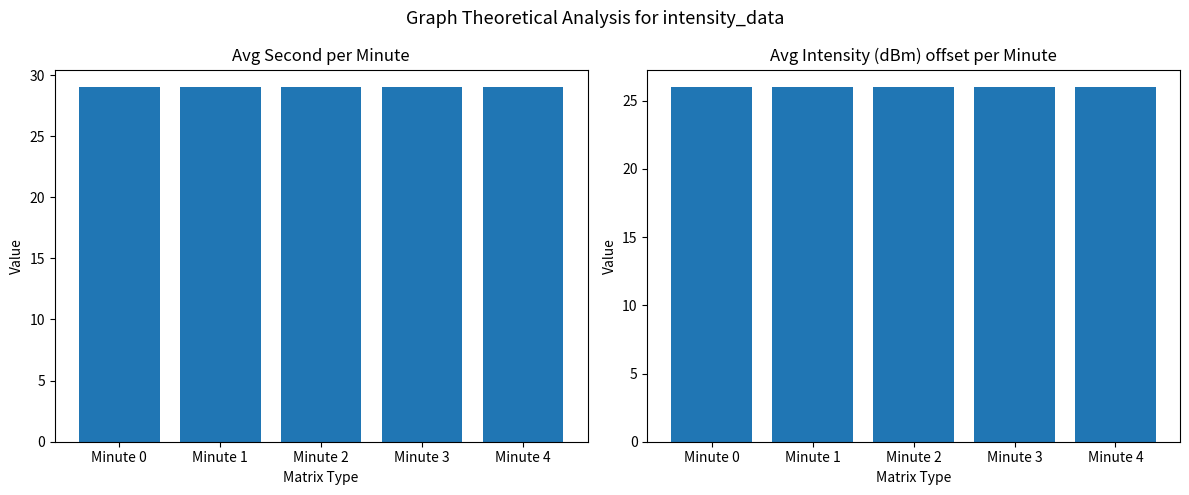

At Minute 2, list the series in order from smallest to largest.

Avg Intensity, Avg Second